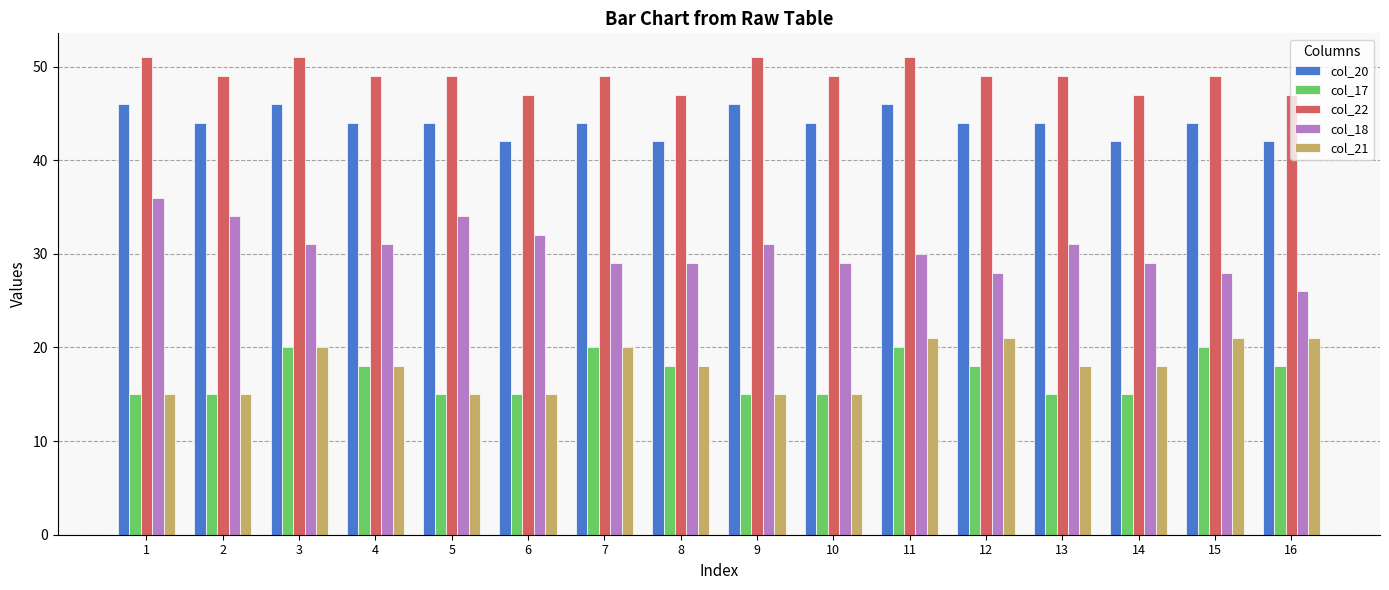

What is the sum of all col_20 values?

704